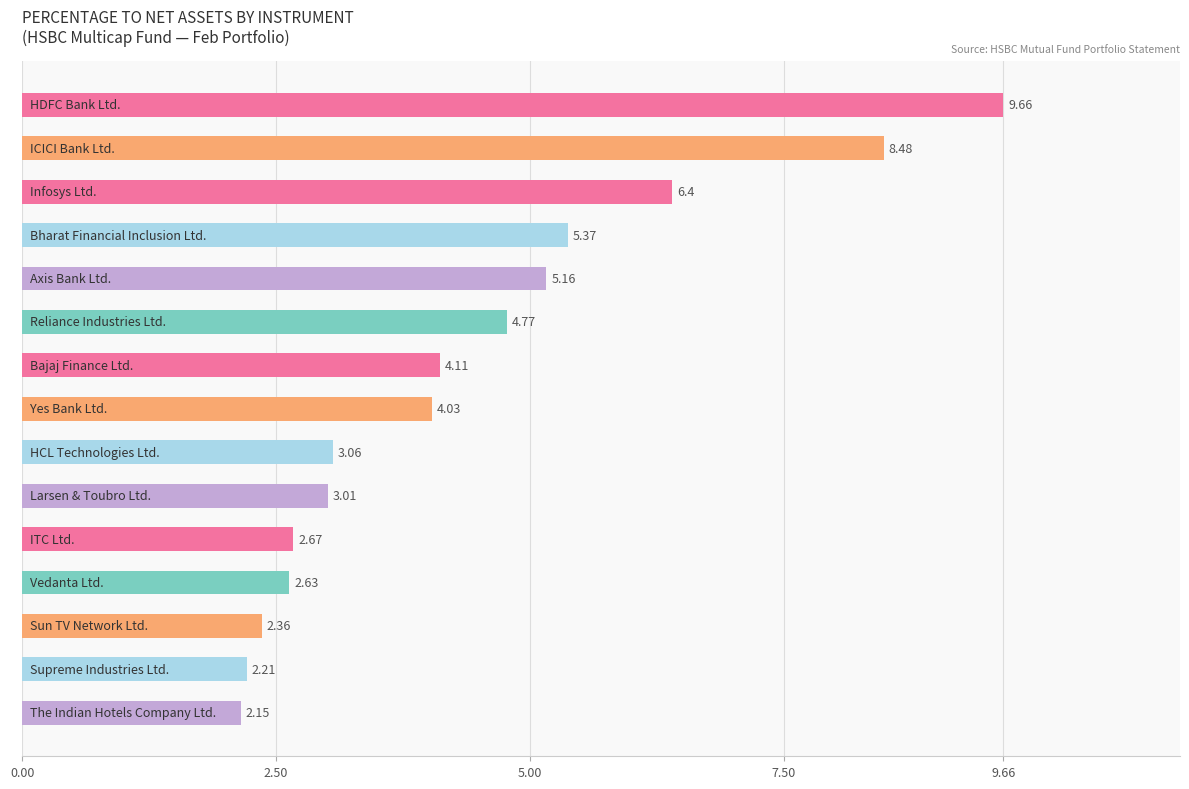

What is the difference between the maximum and minimum values?

7.5